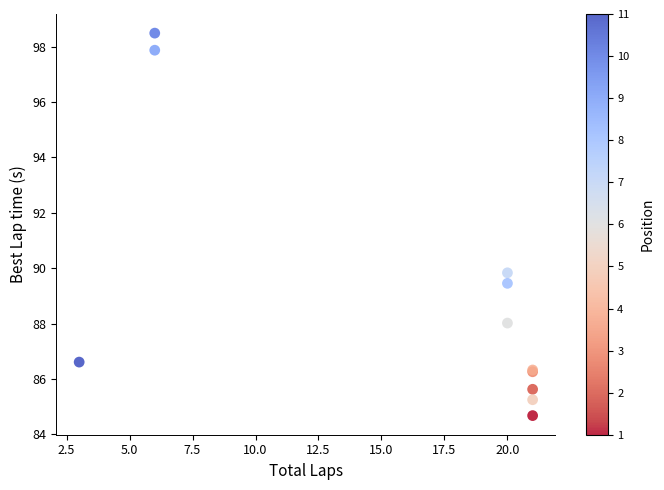

What Y value in the scatter plot is closest to 91?

89.8